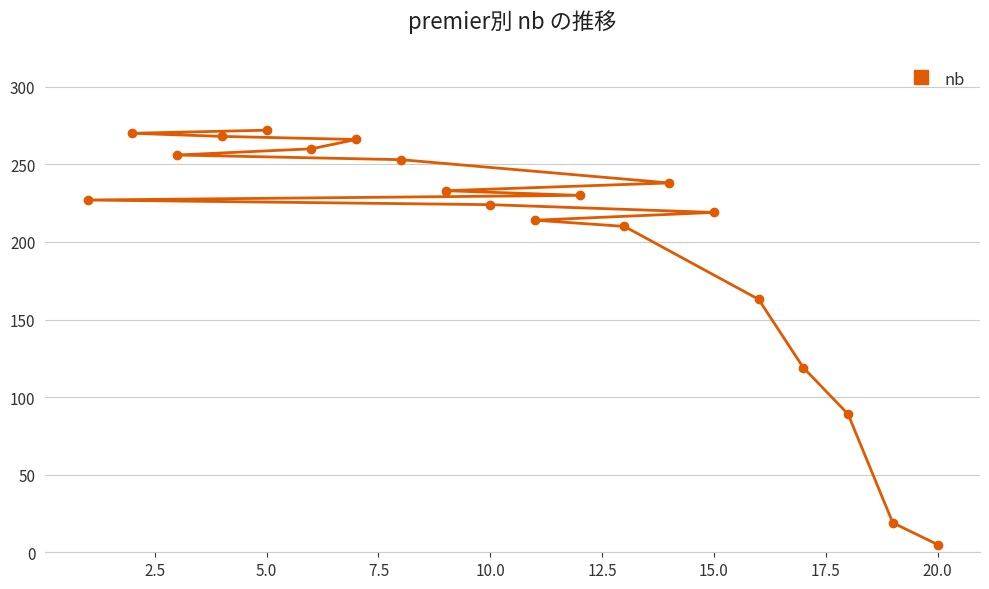

True or false: the data has more than 2 interior local peaks.

False